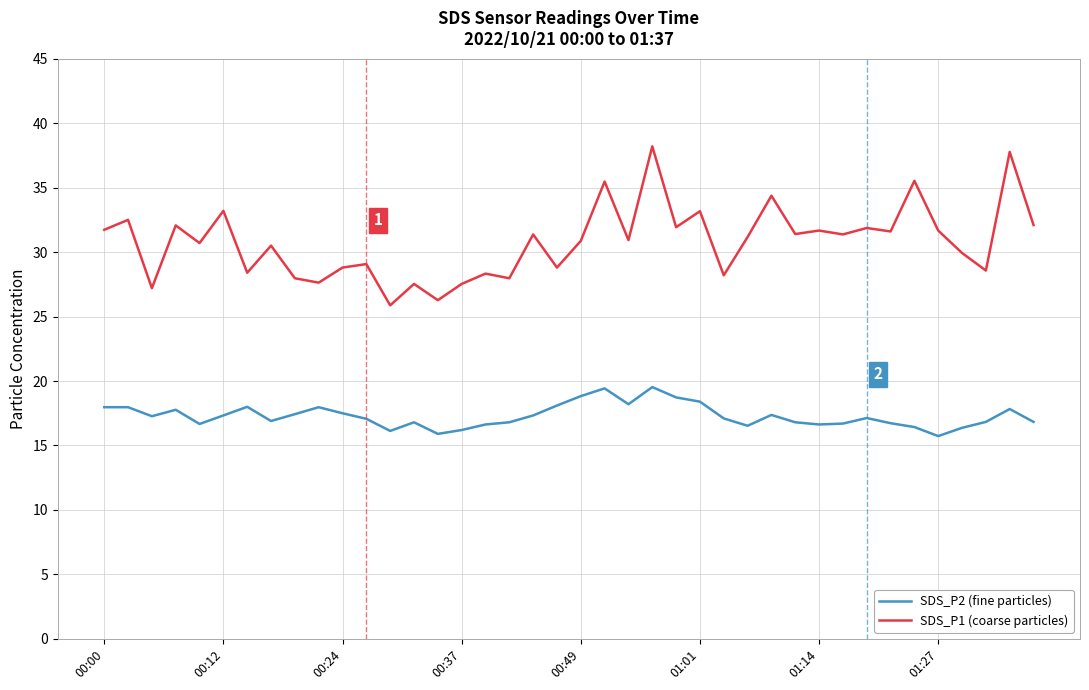

What is the difference between the maximum and minimum values in the SDS_P1 (coarse particles) series?

12.3